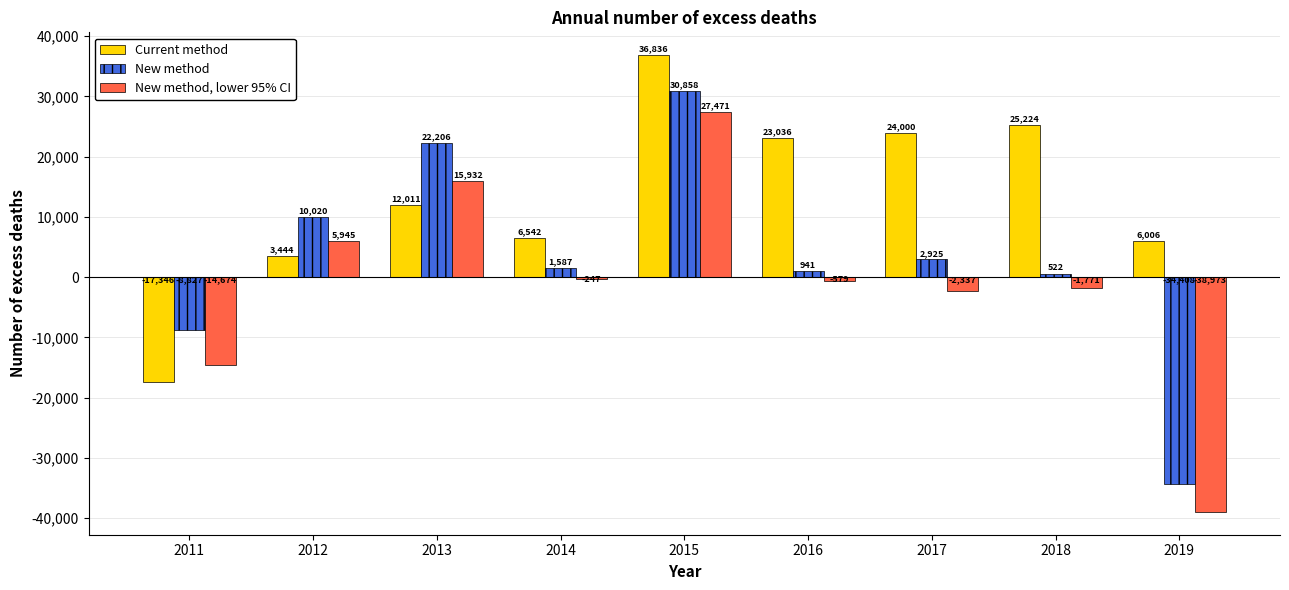

Read the New method value at 2014, to the nearest 100.

1600